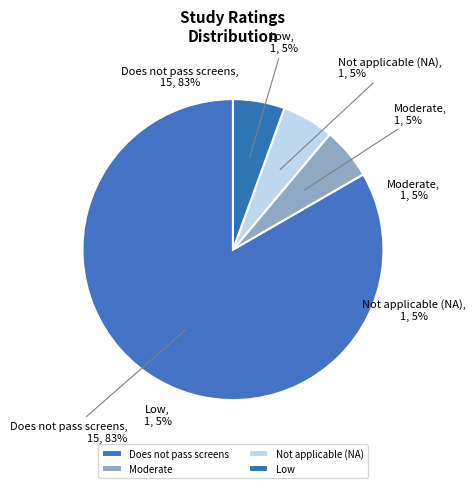

What is the total percentage of Does not pass screens and Low?

88.9%